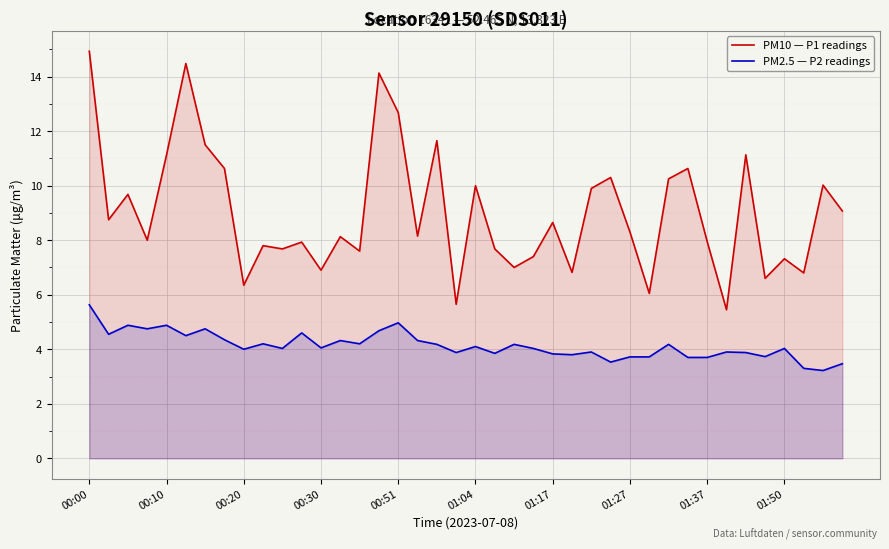

True or false: PM10 — P1 readings and PM2.5 — P2 readings cross at least once.

False